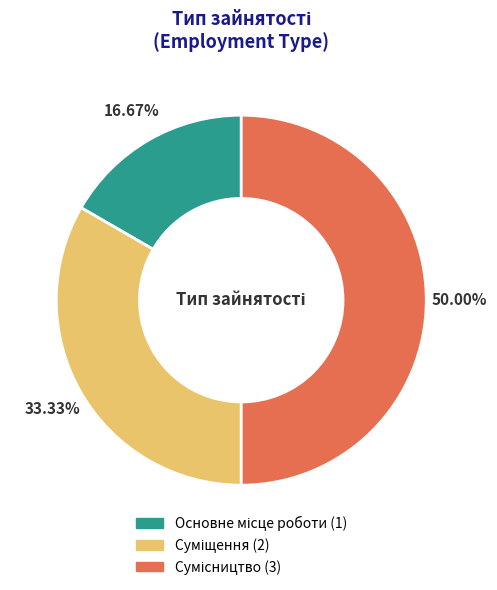

Is it true that Основне місце роботи is 23% of the pie?

False